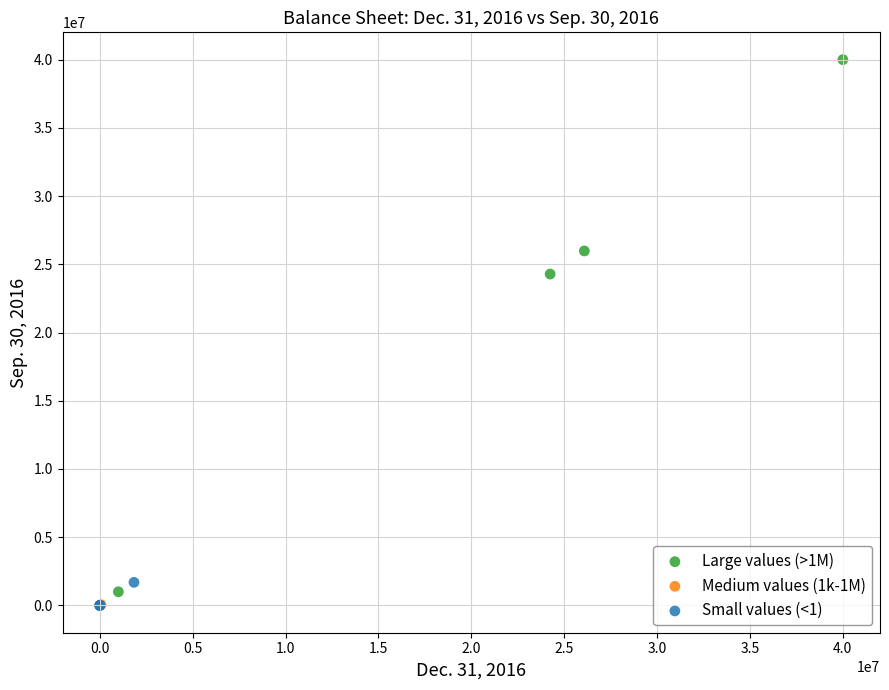

What are all the series names shown in the legend?

Large values (>1M), Medium values (1k-1M), Small values (<1)